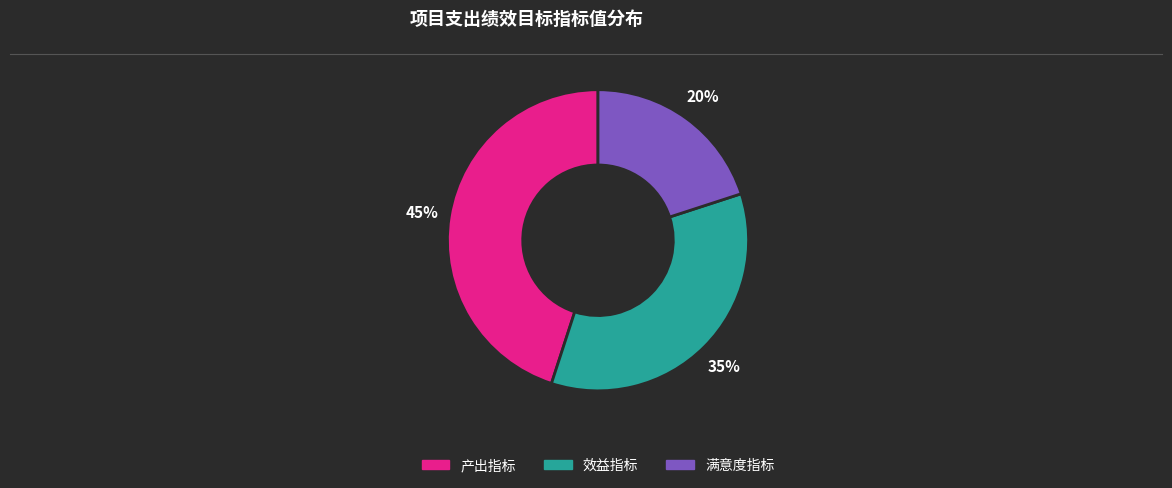

Is there any slice that represents more than half of the pie?

No